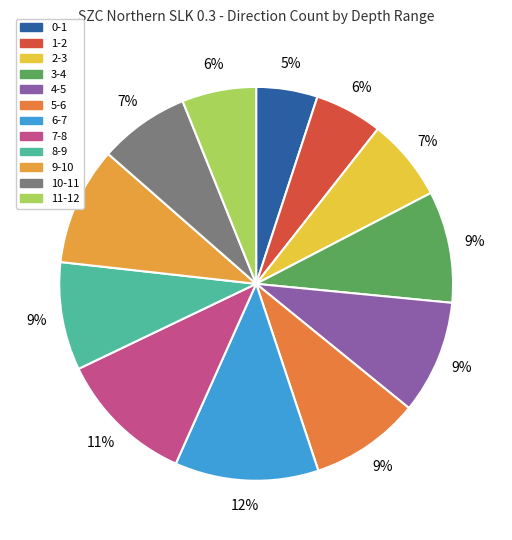

To the nearest percent, what portion does 9-10 represent?

10%